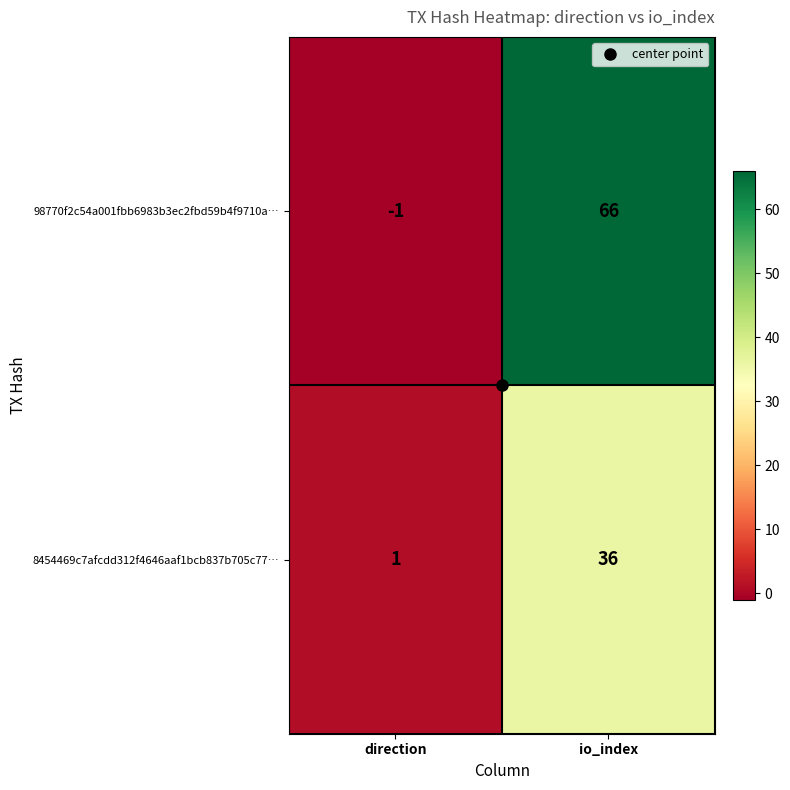

At which label does 98770f2c54a001fbb6983b3ec2fbd59b4f9710a… reach its peak?

io_index